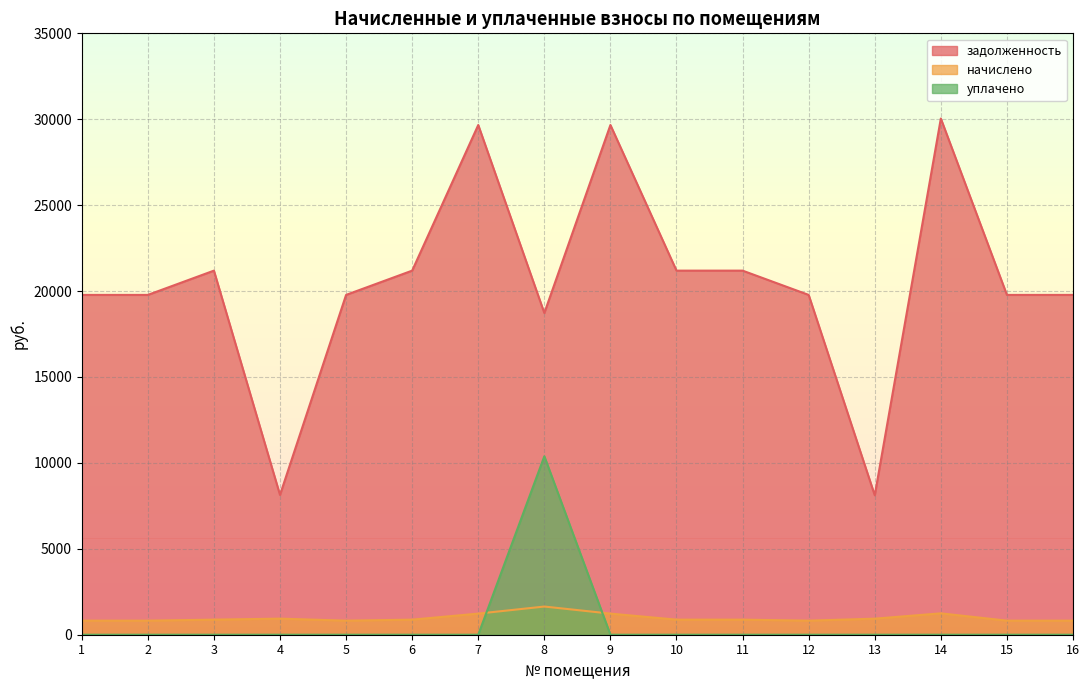

True or false: задолженность has more than 1 interior local peaks.

True